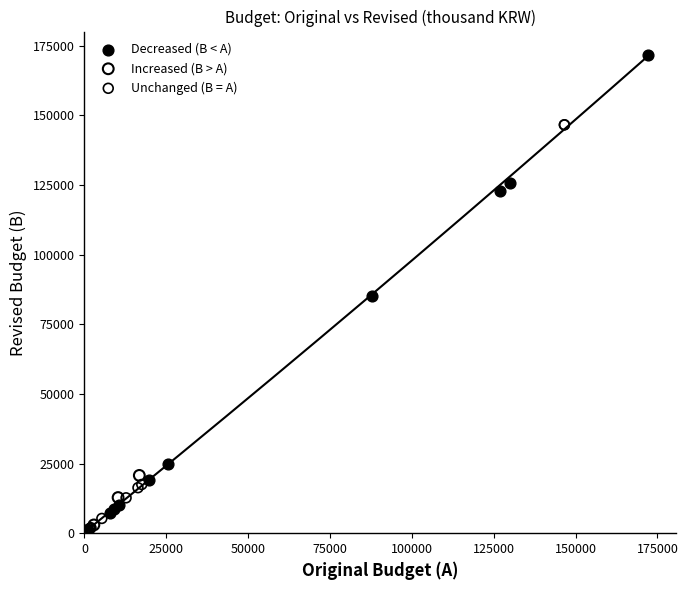

Which series reaches the maximum Y coordinate?

Decreased (B < A)